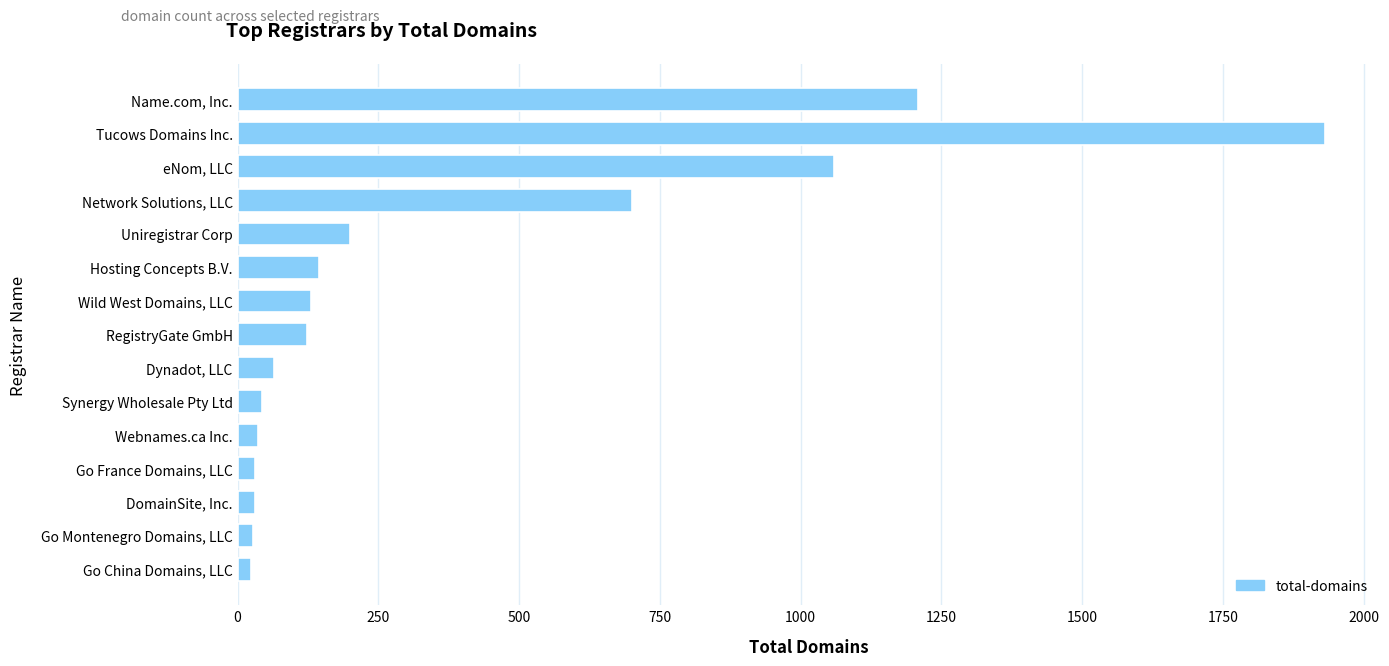

What is the sum of all values?

5756